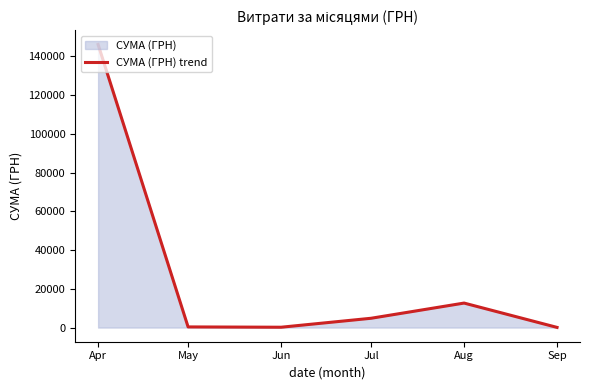

At which category does the chart reach its peak across all series?

Apr